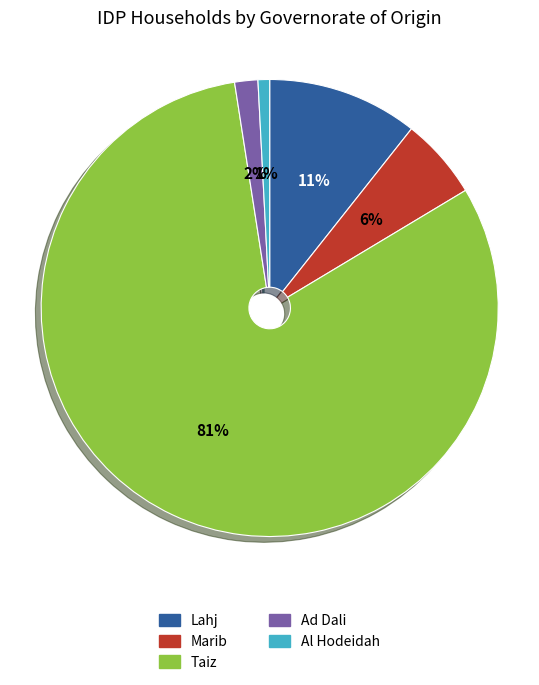

To the nearest percent, what is the average slice percentage?

20%